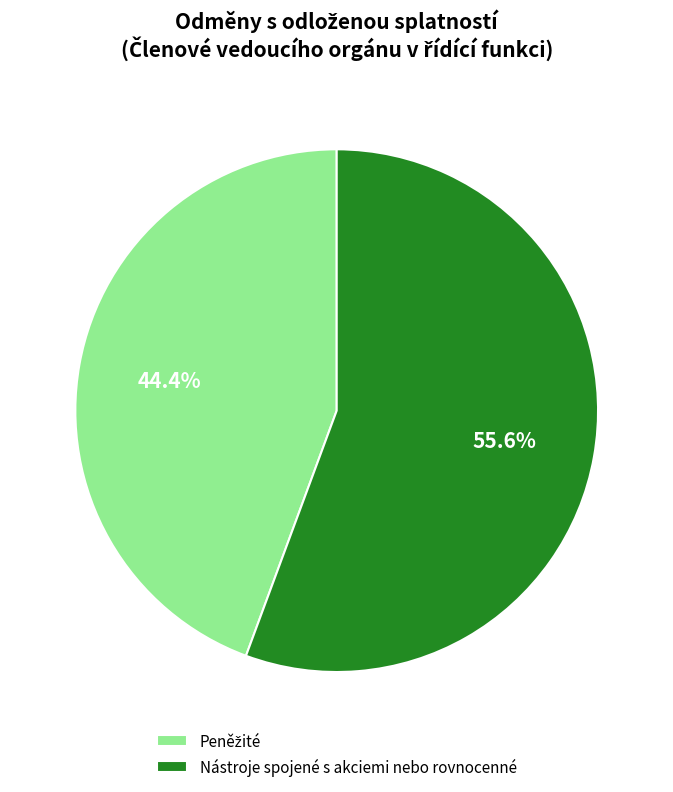

Which category has the biggest portion of the pie?

Nástroje spojené s akciemi nebo rovnocenné